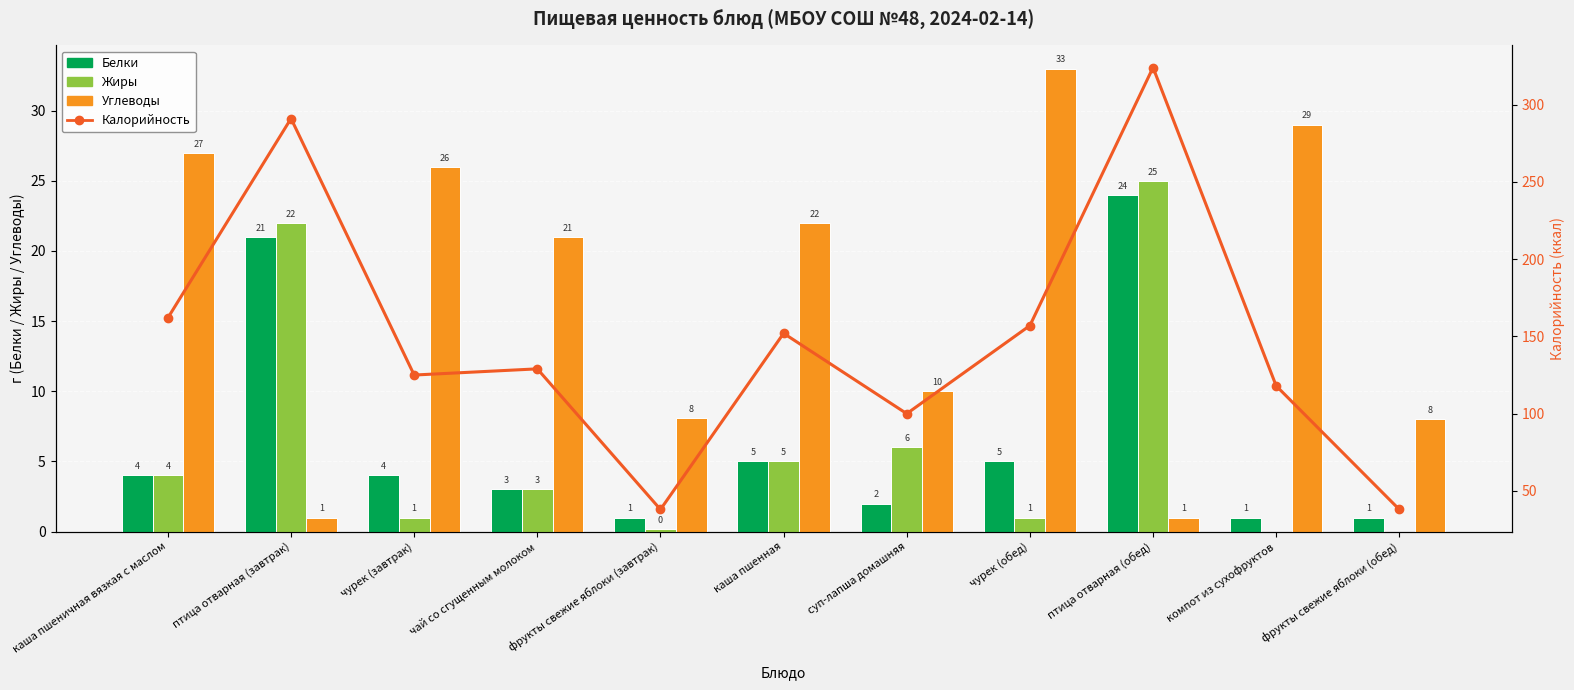

List the series in order of their peak value, lowest first.

Белки, Жиры, Углеводы, Калорийность